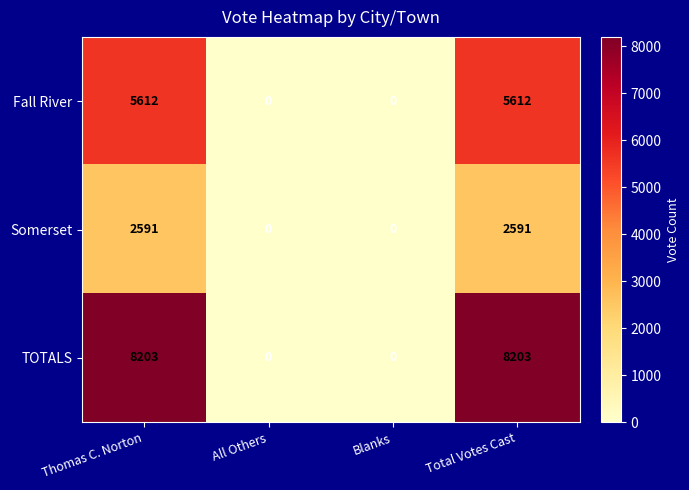

Which series has the largest total across all categories?

TOTALS